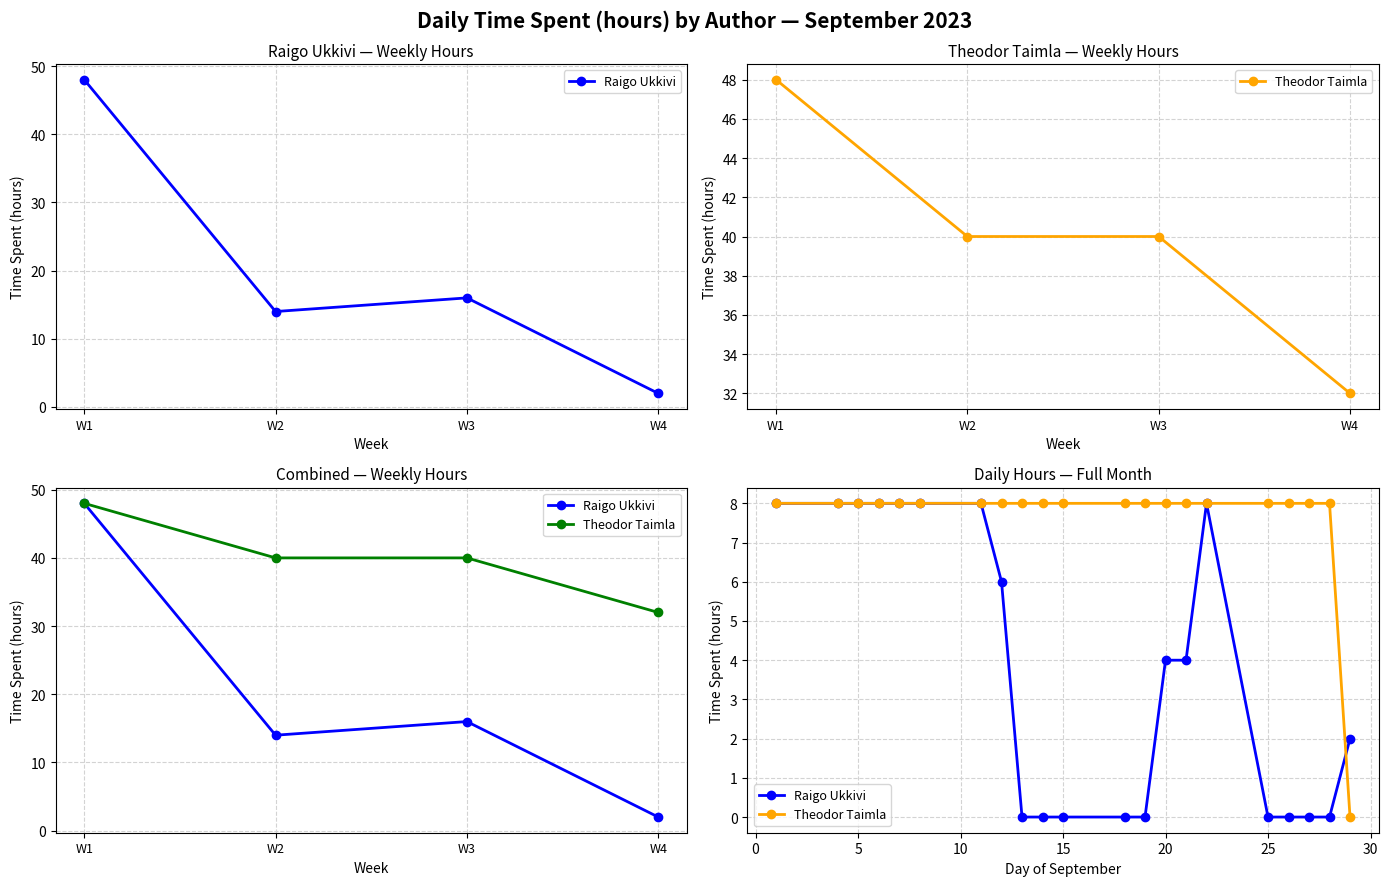

True or false: Theodor Taimla has more than 0 points higher than both neighbors.

False